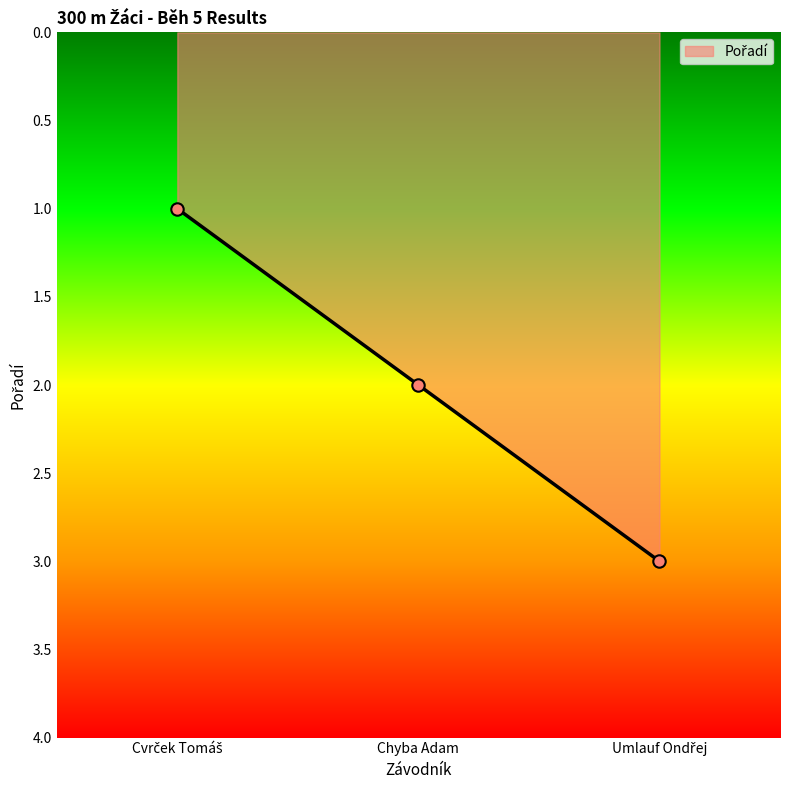

What is the sum of all values?

6